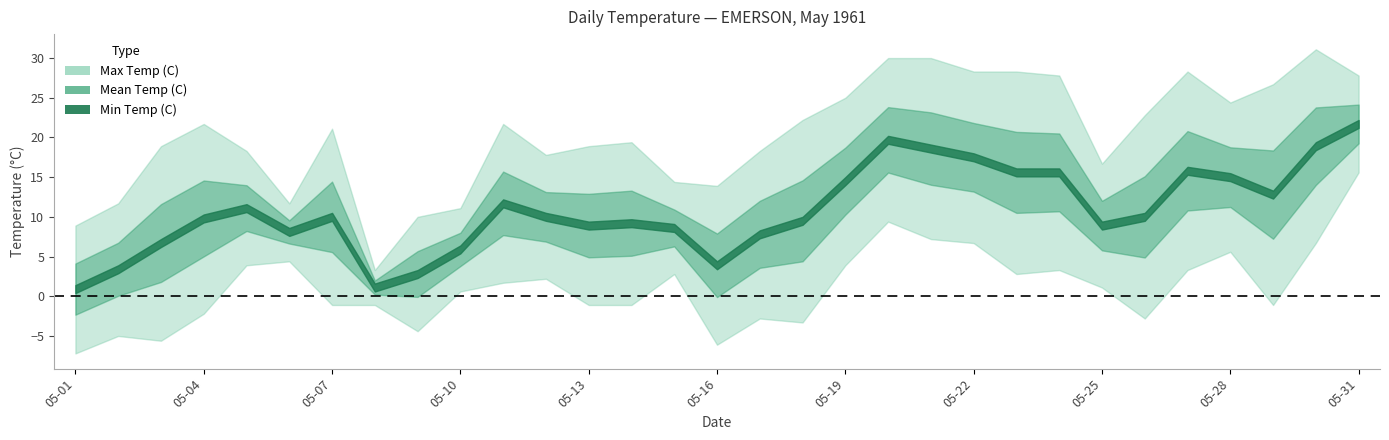

True or false: Min Temp (C) and Max Temp (C) cross at least once.

False